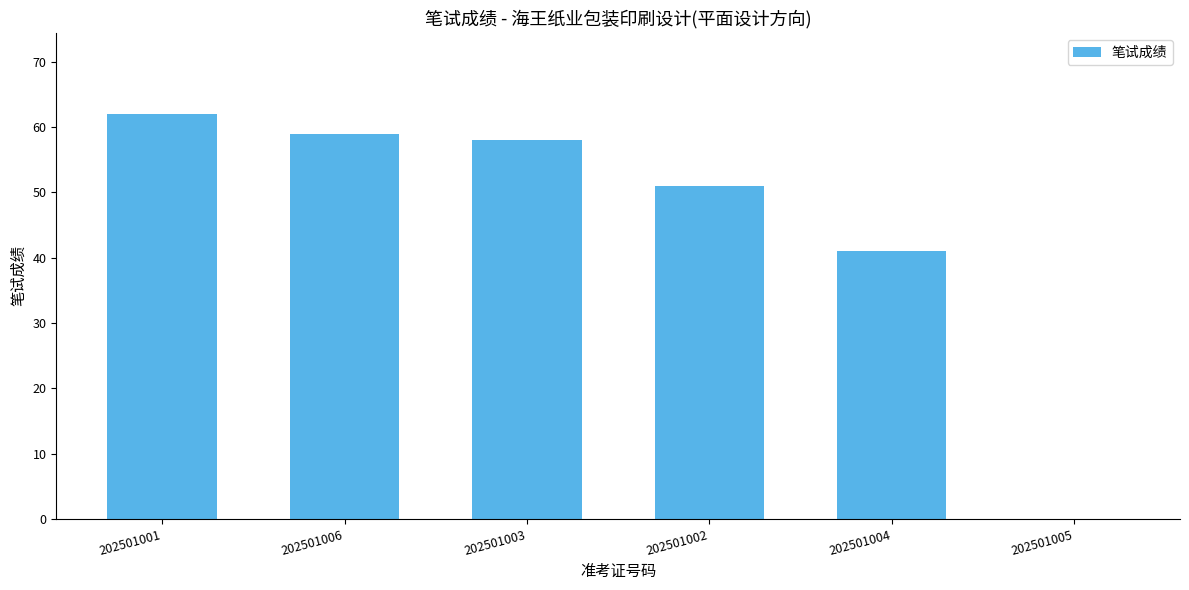

What is the greatest value displayed?

62